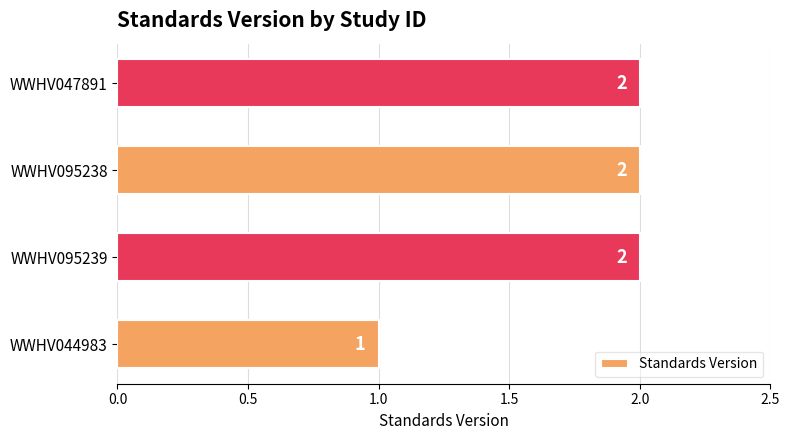

What is the maximum value shown in the chart?

2